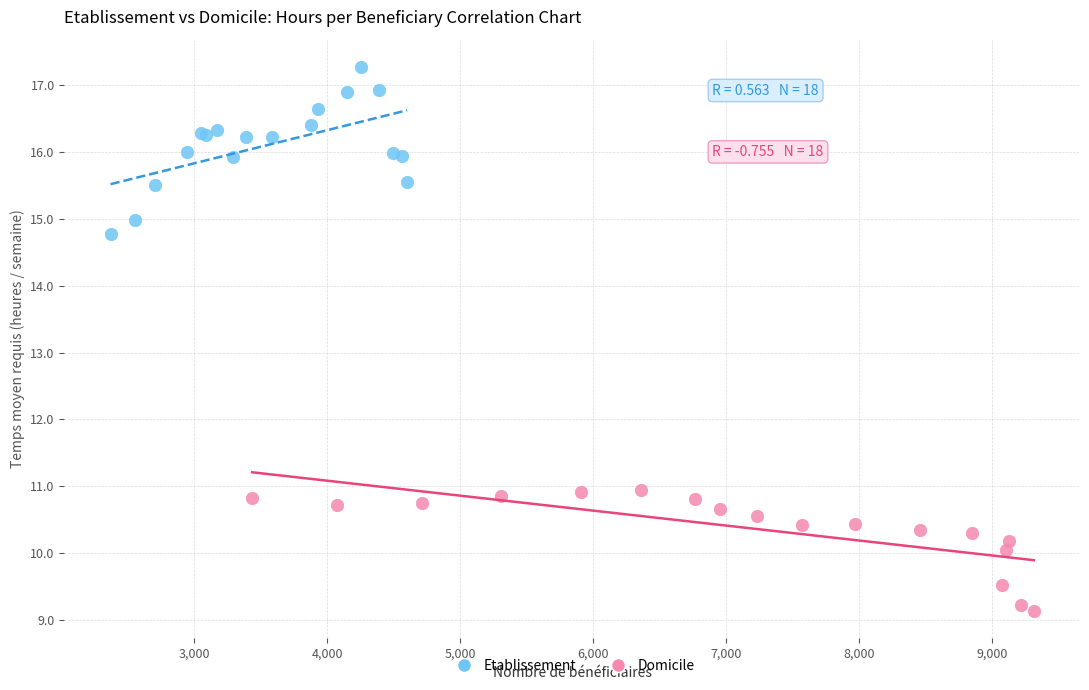

Which series contains the highest Y value?

Etablissement